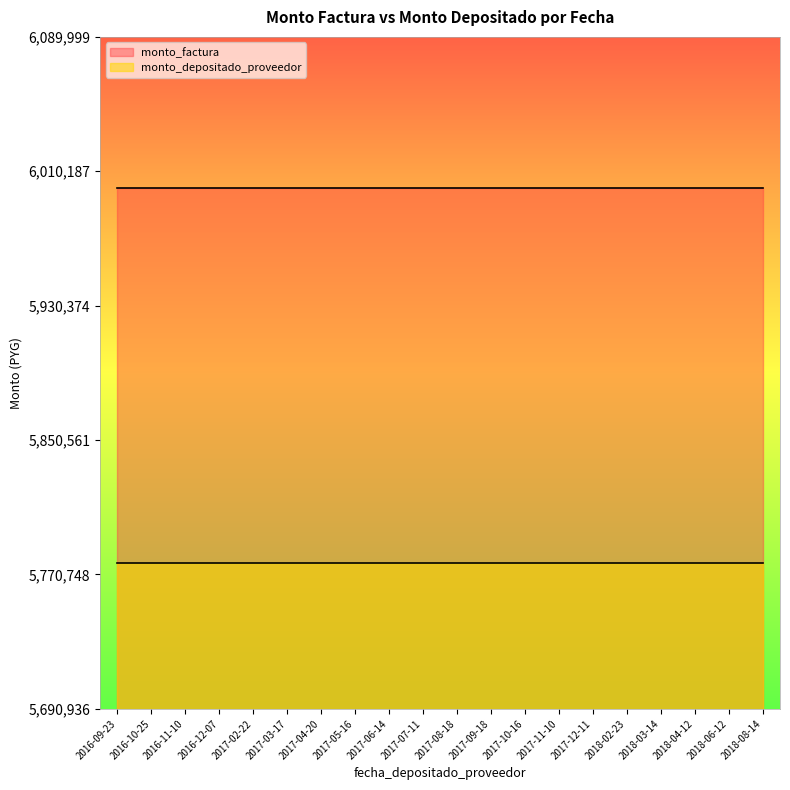

Read the monto_factura value at 2017-08-18.

6000000